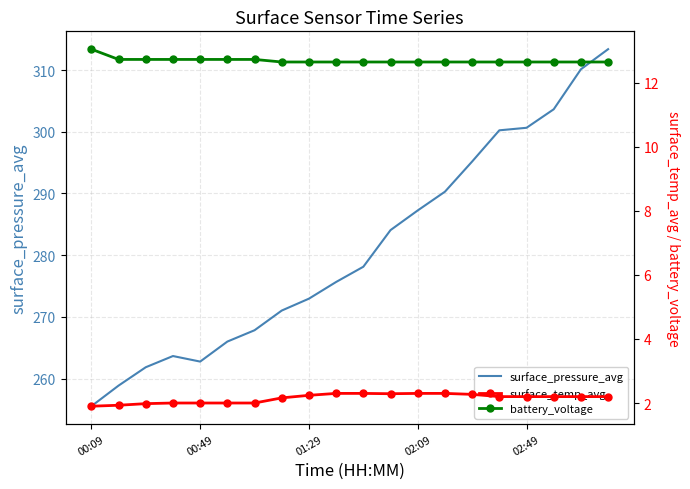

True or false: battery_voltage and surface_temp_avg cross at least once.

False